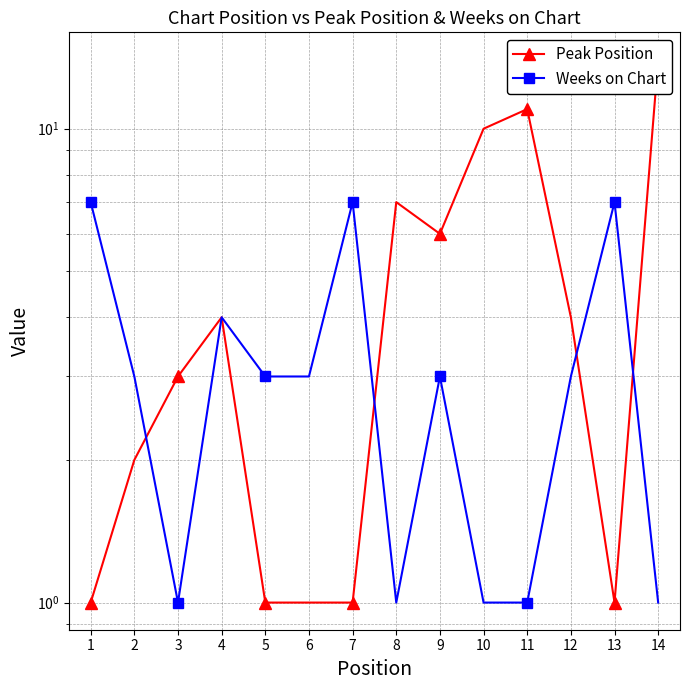

At which label does Peak Position first exceed 4?

8